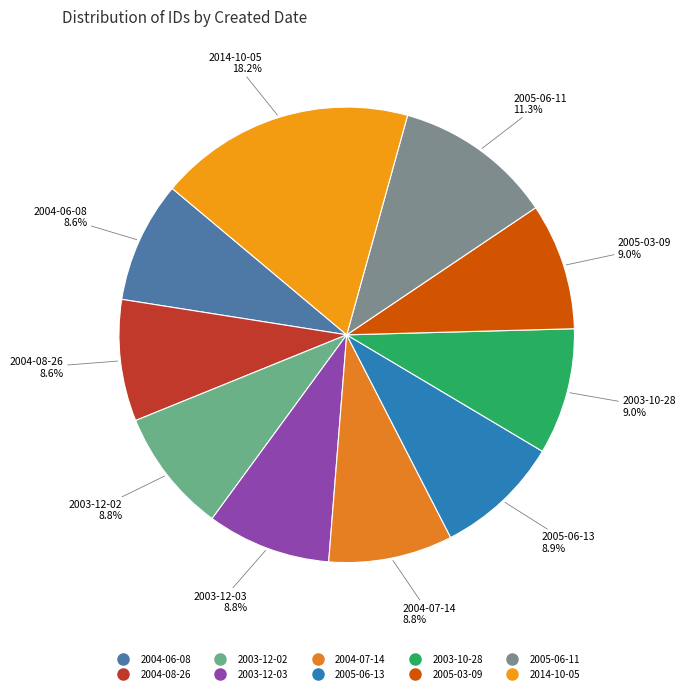

Between 2003-12-03 and 2014-10-05, which is larger?

2014-10-05